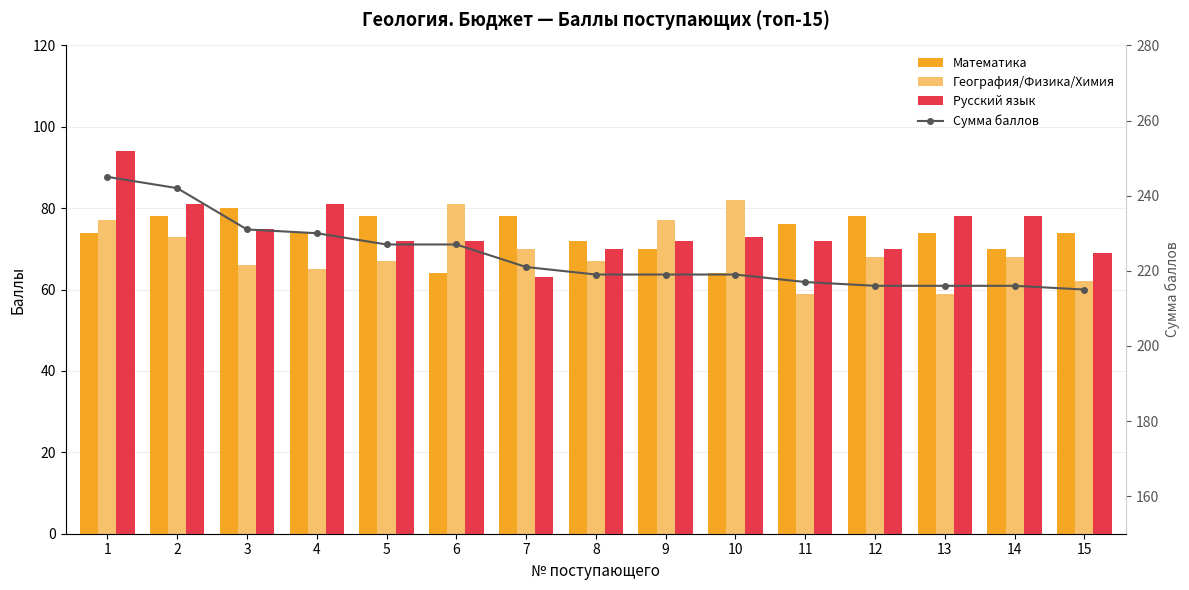

What is the sum of the География/Физика/Химия values at 15 and 13?

121